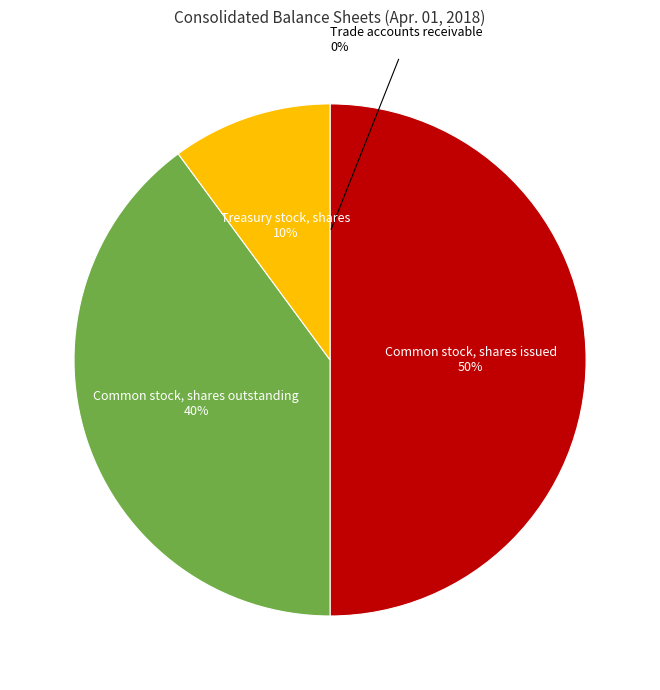

The Treasury stock, shares slice represents 3% of the pie. True or false?

False